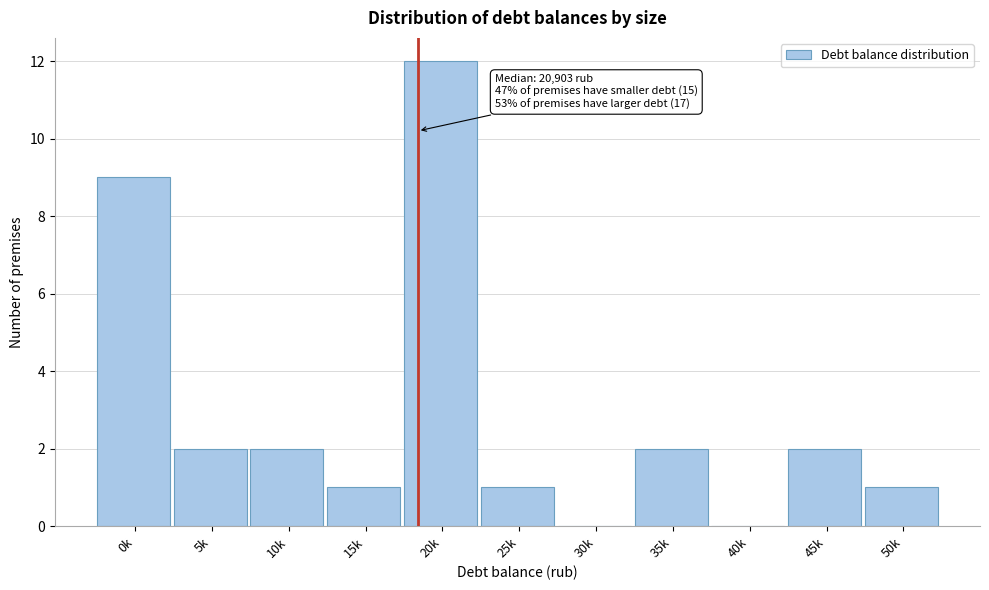

Reading right to left, transcribe all the data shown in this chart.

50k=1	45k=2	40k=0	35k=2	30k=0	25k=1	20k=12	15k=1	10k=2	5k=2	0k=9